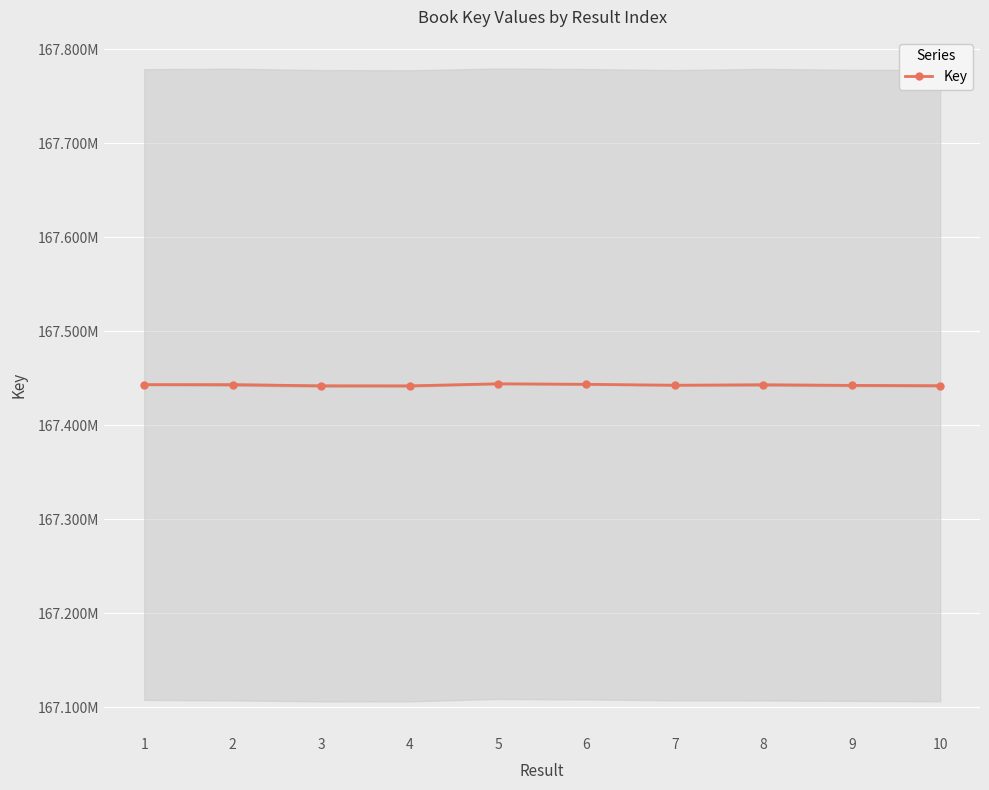

What is the minimum value shown in the chart?

167441766